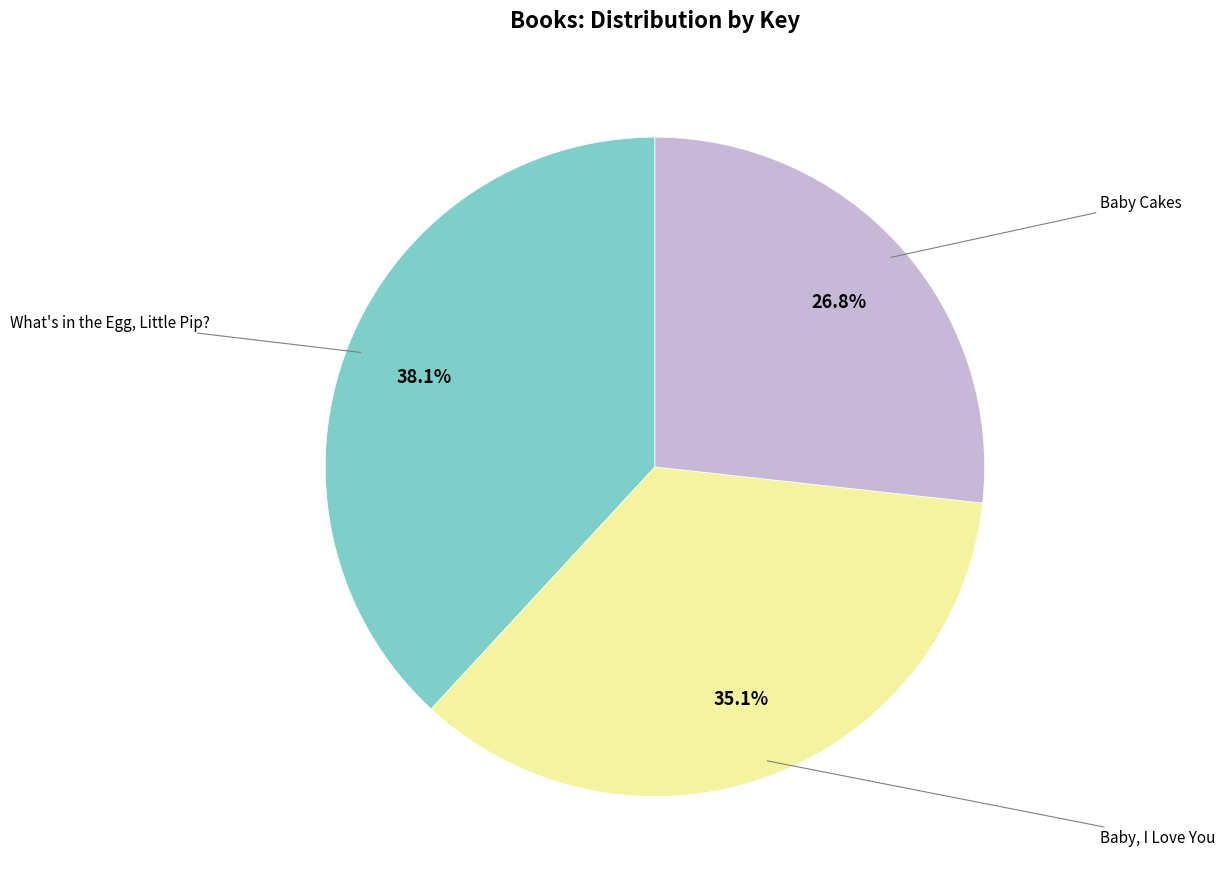

Is there any slice that represents more than half of the pie?

No